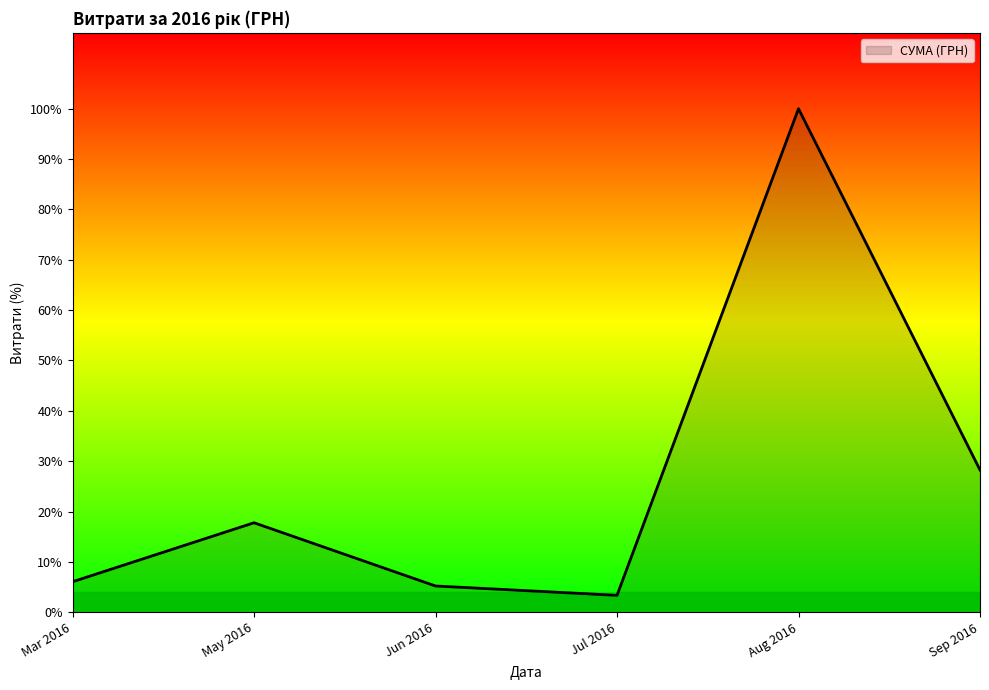

Is this an area chart (filled region under the line)?

Yes